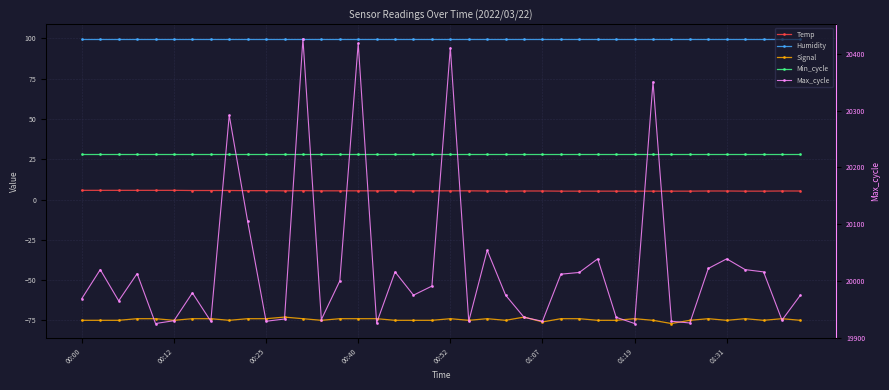

Reading right to left, extract all data points from this chart.

Temp: 5.3	5.3	5.2	5.2	5.3	5.3	5.2	5.2	5.2	5.2	5.2	5.2	5.2	5.2	5.3	5.3	5.2	5.3	5.4	5.4	5.4	5.4	5.5	5.4	5.4	5.4	5.4	5.5	5.4	5.5	5.5	5.6	5.6	5.6	5.7	5.7	5.7	5.7	5.7	5.7
Humidity: 99.9	99.9	99.9	99.9	99.9	99.9	99.9	99.9	99.9	99.9	99.9	99.9	99.9	99.9	99.9	99.9	99.9	99.9	99.9	99.9	99.9	99.9	99.9	99.9	99.9	99.9	99.9	99.9	99.9	99.9	99.9	99.9	99.9	99.9	99.9	99.9	99.9	99.9	99.9	99.9
Signal: -75.0	-74.0	-75.0	-74.0	-75.0	-74.0	-75.0	-77.0	-75.0	-74.0	-75.0	-75.0	-74.0	-74.0	-76.0	-73.0	-75.0	-74.0	-75.0	-74.0	-75.0	-75.0	-75.0	-74.0	-74.0	-74.0	-75.0	-74.0	-73.0	-74.0	-74.0	-75.0	-74.0	-74.0	-75.0	-74.0	-74.0	-75.0	-75.0	-75.0
Min_cycle: 28.0	28.0	28.0	28.0	28.0	28.0	28.0	28.0	28.0	28.0	28.0	28.0	28.0	28.0	28.0	28.0	28.0	28.0	28.0	28.0	28.0	28.0	28.0	28.0	28.0	28.0	28.0	28.0	28.0	28.0	28.0	28.0	28.0	28.0	28.0	28.0	28.0	28.0	28.0	28.0
Max_cycle: 19975.0	19931.0	20016.0	20020.0	20039.0	20022.0	19926.0	19929.0	20351.0	19925.0	19936.0	20039.0	20015.0	20012.0	19929.0	19936.0	19975.0	20054.0	19929.0	20411.0	19991.0	19975.0	20016.0	19926.0	20419.0	20000.0	19932.0	20427.0	19933.0	19929.0	20105.0	20292.0	19929.0	19979.0	19930.0	19925.0	20013.0	19965.0	20020.0	19969.0